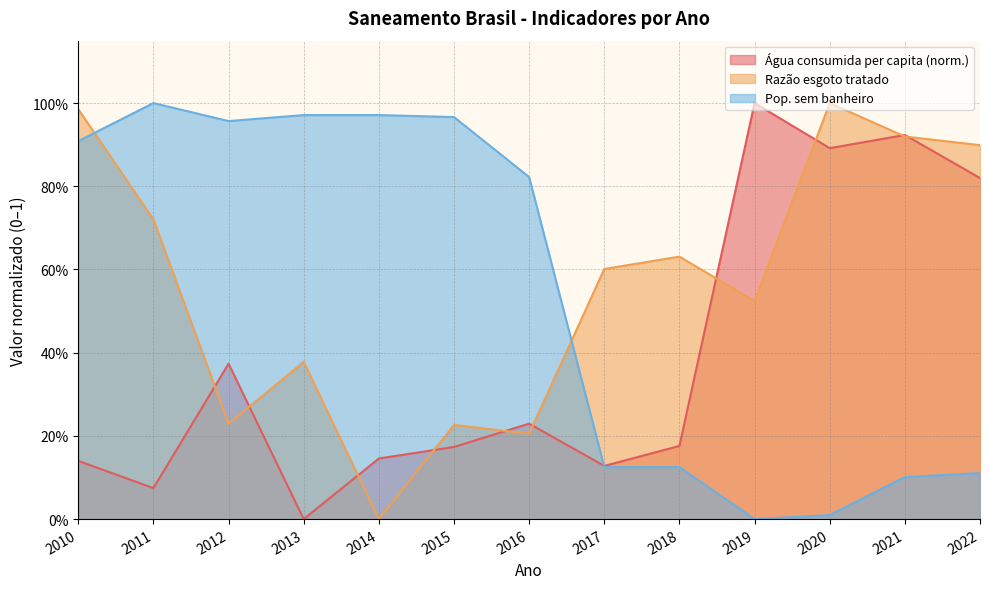

Is it true that Razão entre volume de esgoto tratado e ... equals 1.1 at 2011?

False